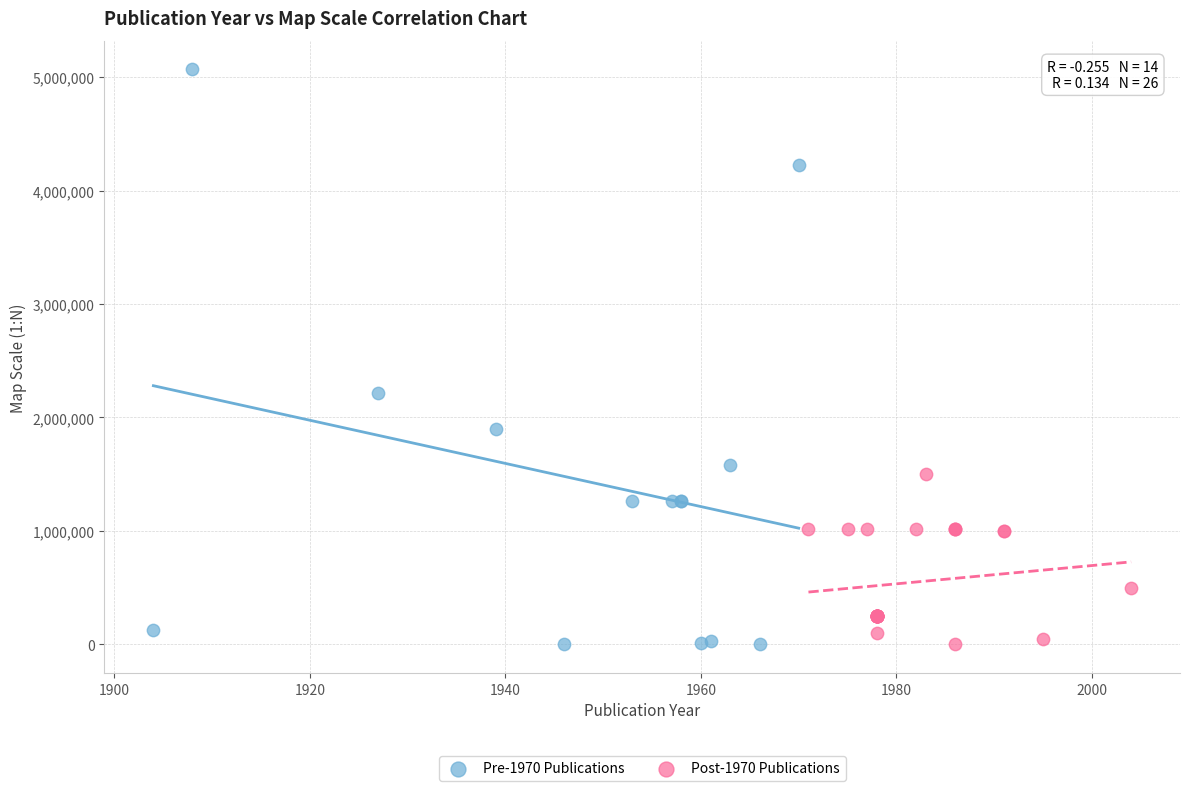

Which series contains the highest Y value?

Pre-1970 Publications